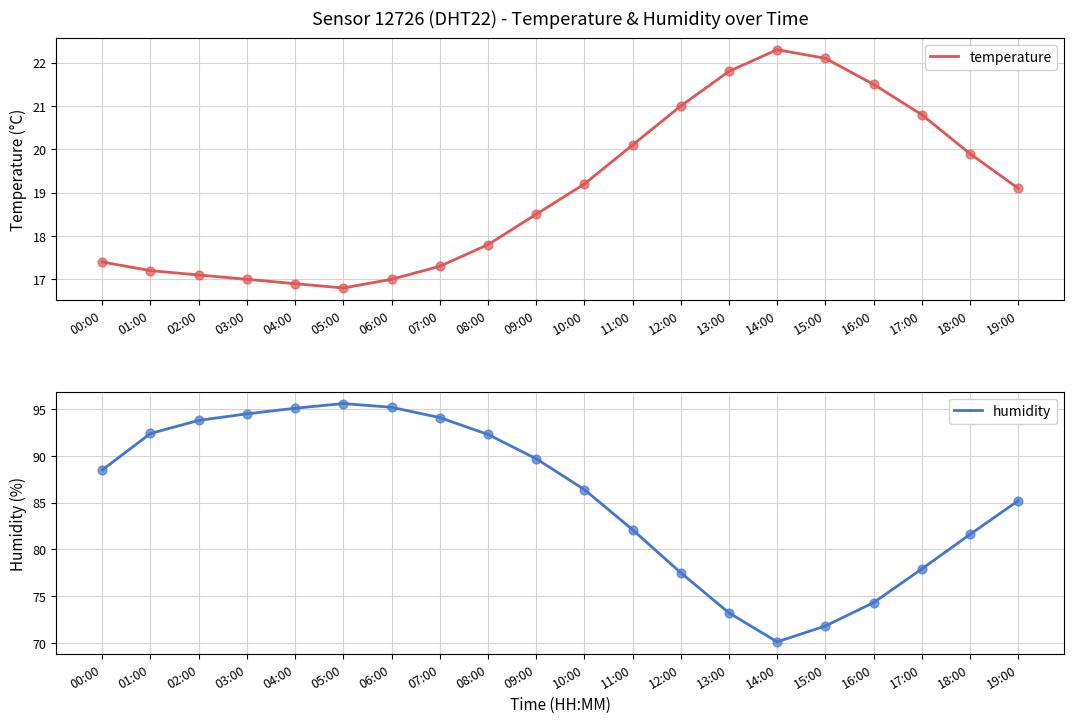

What are all the series names shown in the legend?

temperature, humidity